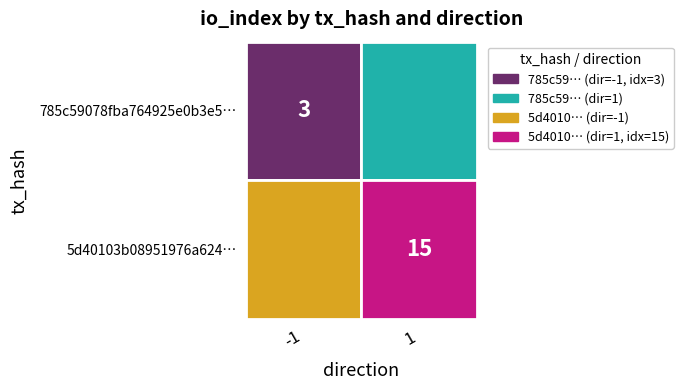

Reading right to left, transcribe all the data shown in this chart.

785c59078fba764925e0b3e58b76619b3781ae7: io_index=3	direction=-1
5d40103b08951976a62440cdee7a8397b9cb5b0: io_index=15	direction=1